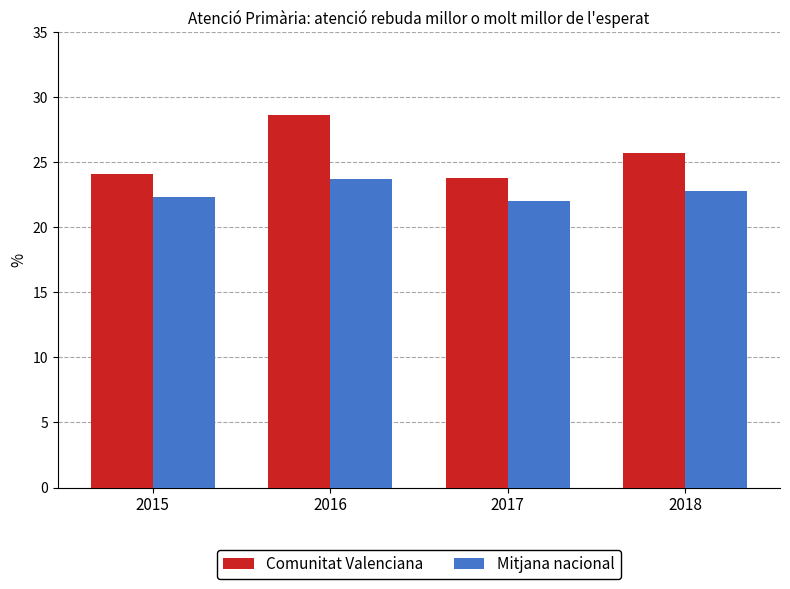

Which category has the highest value in the Mitjana nacional series?

2016